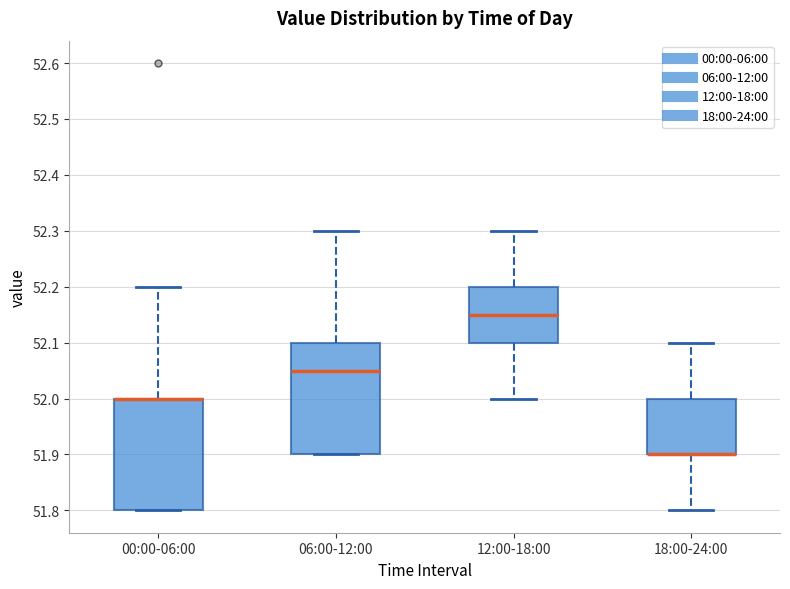

Reading left to right, read every box against the y-axis: the position of its median line, the range the box covers, and the ends of its whiskers. The values are not printed on the chart, so give them approximately, as read against the axis.

00:00-06:00: median 52.00 (drawn on the box's upper edge), box 51.80 to 52.00, whiskers 51.80 to 52.20
06:00-12:00: median 52.05, box 51.90 to 52.10, whiskers 51.90 to 52.30
12:00-18:00: median 52.15, box 52.10 to 52.20, whiskers 52.00 to 52.30
18:00-24:00: median 51.90 (drawn on the box's lower edge), box 51.90 to 52.00, whiskers 51.80 to 52.10